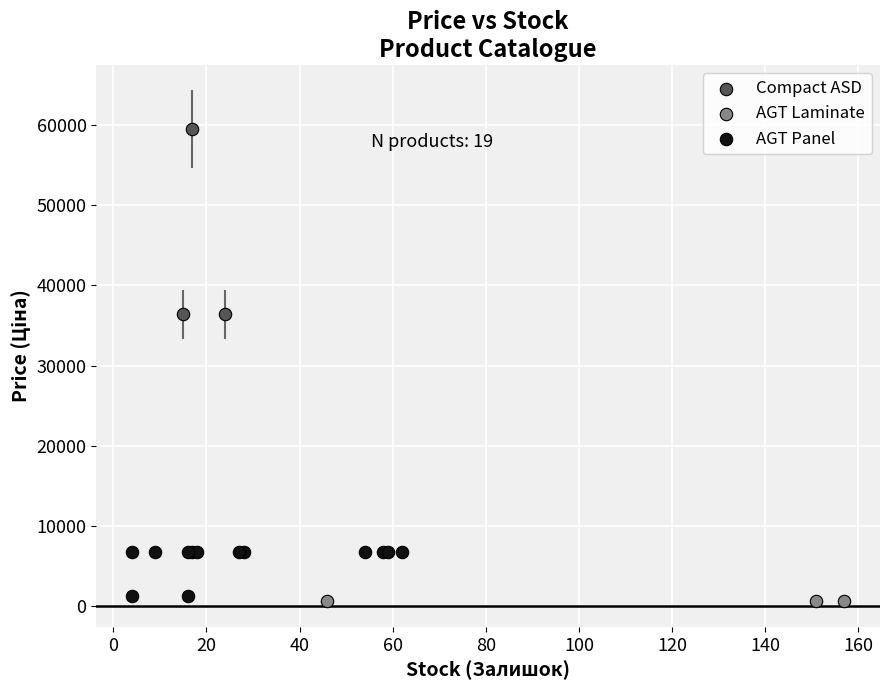

Which series contains the highest Y value?

Compact ASD